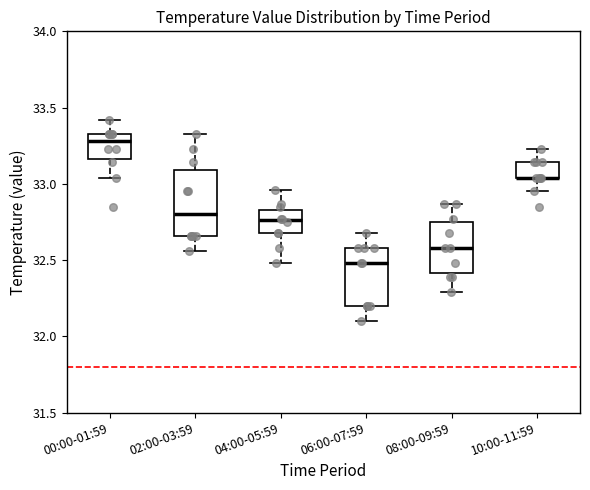

Reading left to right, read every box against the y-axis: the position of its median line, the range the box covers, and the ends of its whiskers. The values are not printed on the chart, so give them approximately, as read against the axis.

00:00-01:59: median 33.30, box 33.15 to 33.35, whiskers 33.05 to 33.40
02:00-03:59: median 32.80, box 32.65 to 33.10, whiskers 32.55 to 33.35
04:00-05:59: median 32.75, box 32.70 to 32.85, whiskers 32.50 to 32.95
06:00-07:59: median 32.50, box 32.20 to 32.60, whiskers 32.10 to 32.70
08:00-09:59: median 32.60, box 32.40 to 32.75, whiskers 32.30 to 32.85
10:00-11:59: median 33.05 (drawn on the box's lower edge), box 33.05 to 33.15, whiskers 32.95 to 33.25